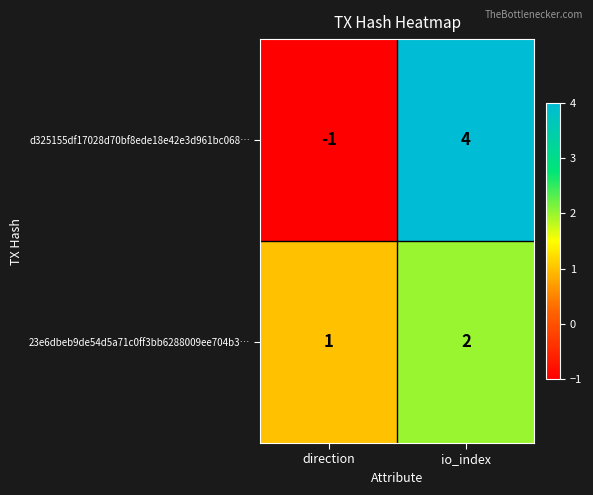

Which category has the lowest value in the 23e6dbeb9de54d5a71c0ff3bb6288009ee704b3… series?

direction